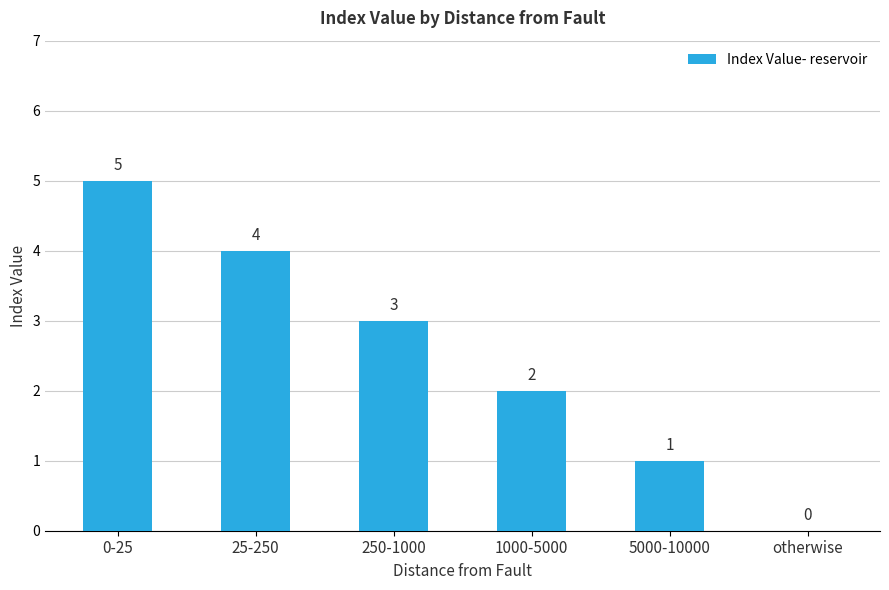

What is the greatest value displayed?

5